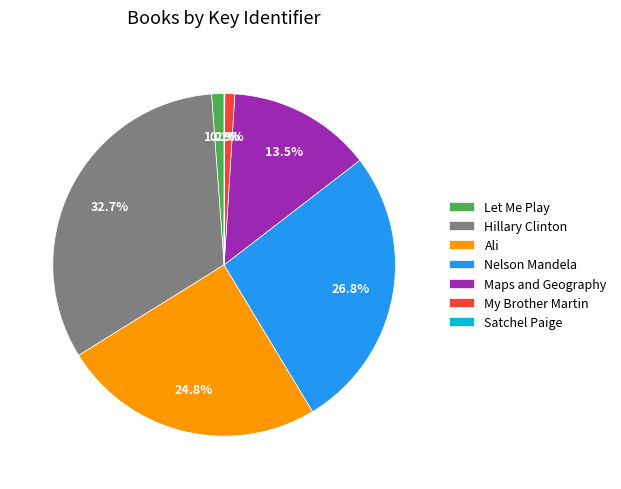

Which category has the biggest portion of the pie?

Hillary Clinton